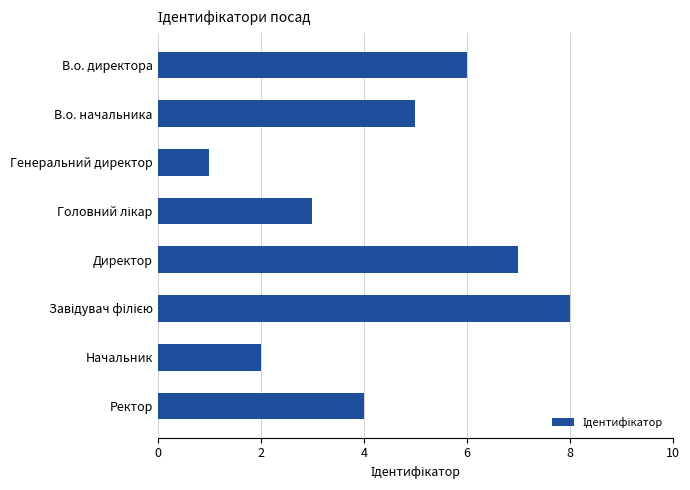

Which has a higher value, Директор or Ректор?

Директор